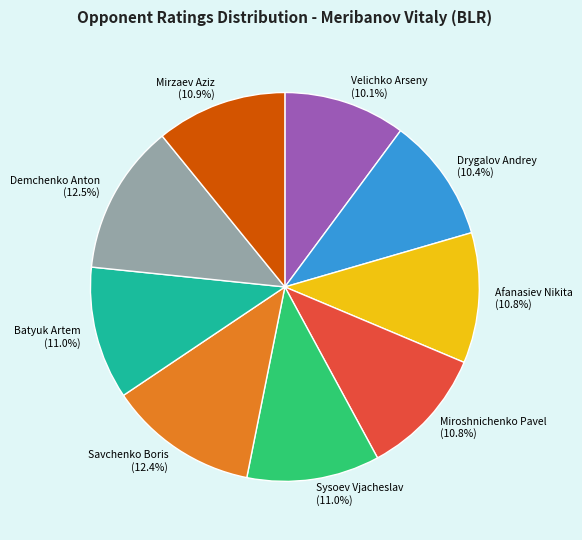

What is the total percentage of Velichko Arseny and Demchenko Anton?

22.6%